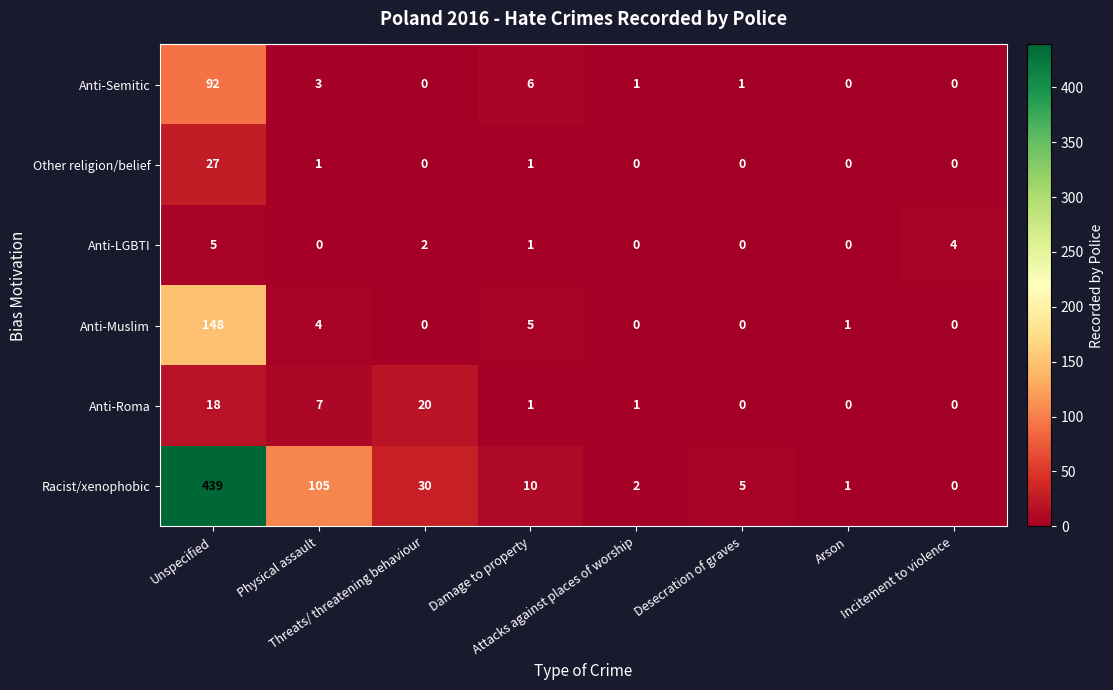

What is the sum of all Anti-Semitic values?

103